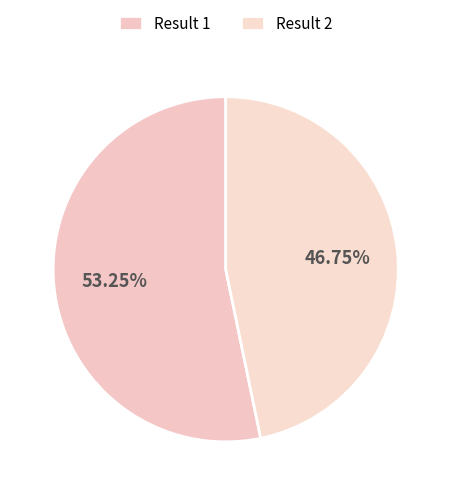

Which category has the smallest portion of the pie?

2